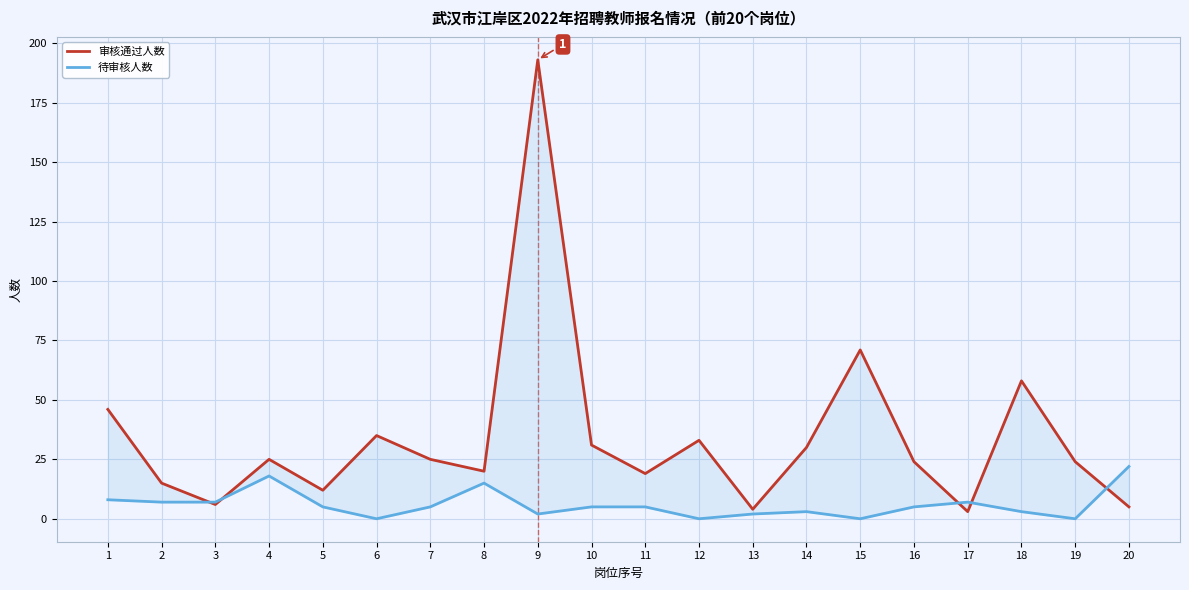

At which category does 待审核人数 reach its first local valley?

6